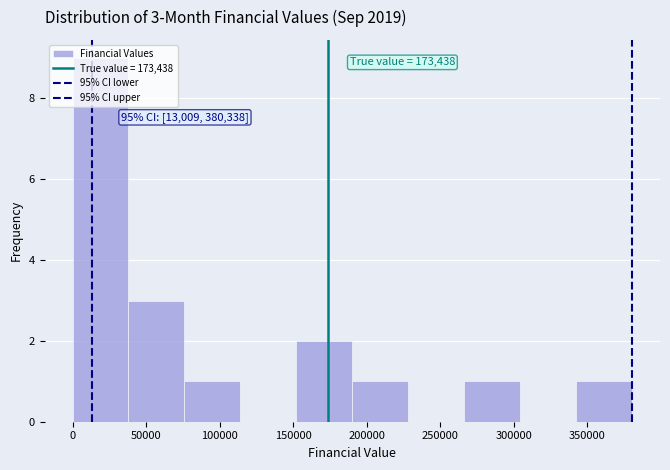

Which range on the x-axis has the tallest bar?

0 to 40000